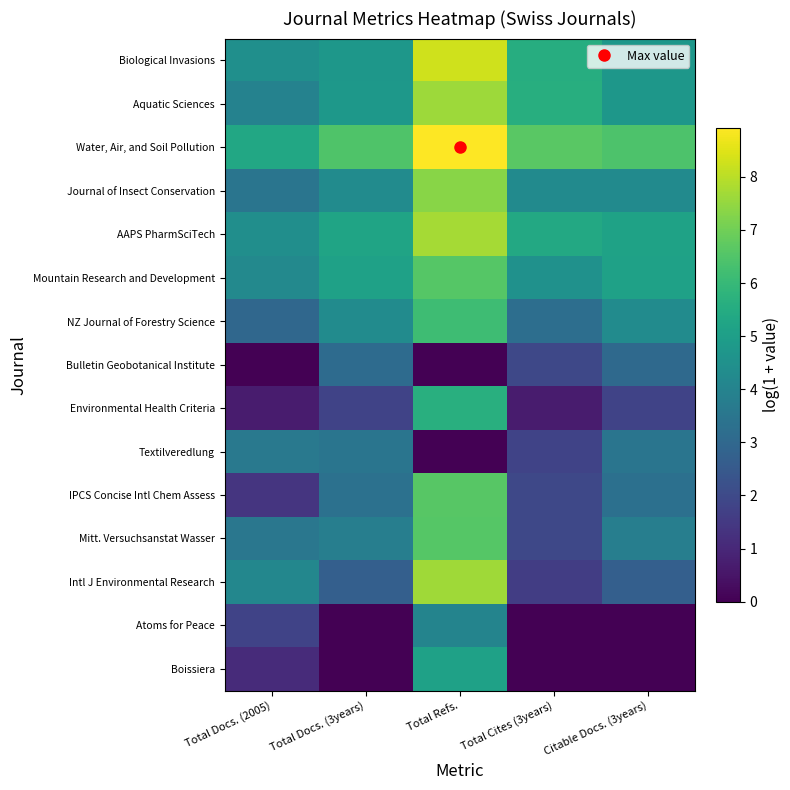

Reading left to right, what are all the values shown in this chart?

Biological Invasions: Total Docs. (2005)=4.5	Total Docs. (3years)=4.7	Total Refs.=8.3	Total Cites (3years)=5.6	Citable Docs. (3years)=4.7
Aquatic Sciences: Total Docs. (2005)=4.0	Total Docs. (3years)=4.8	Total Refs.=7.6	Total Cites (3years)=5.6	Citable Docs. (3years)=4.7
Water, Air, and Soil Pollution: Total Docs. (2005)=5.4	Total Docs. (3years)=6.5	Total Refs.=8.9	Total Cites (3years)=6.6	Citable Docs. (3years)=6.4
Journal of Insect Conservation: Total Docs. (2005)=3.5	Total Docs. (3years)=4.3	Total Refs.=7.3	Total Cites (3years)=4.3	Citable Docs. (3years)=4.3
AAPS PharmSciTech: Total Docs. (2005)=4.4	Total Docs. (3years)=5.2	Total Refs.=7.7	Total Cites (3years)=5.4	Citable Docs. (3years)=5.2
Mountain Research and Development: Total Docs. (2005)=4.2	Total Docs. (3years)=5.1	Total Refs.=6.6	Total Cites (3years)=4.5	Citable Docs. (3years)=5.1
NZ Journal of Forestry Science: Total Docs. (2005)=3.0	Total Docs. (3years)=4.3	Total Refs.=6.2	Total Cites (3years)=3.2	Citable Docs. (3years)=4.3
Bulletin Geobotanical Institute: Total Docs. (2005)=0.0	Total Docs. (3years)=3.1	Total Refs.=0.0	Total Cites (3years)=1.9	Citable Docs. (3years)=3.0
Environmental Health Criteria: Total Docs. (2005)=0.7	Total Docs. (3years)=1.8	Total Refs.=5.6	Total Cites (3years)=0.7	Citable Docs. (3years)=1.8
Textilveredlung: Total Docs. (2005)=3.6	Total Docs. (3years)=3.5	Total Refs.=0.0	Total Cites (3years)=1.8	Citable Docs. (3years)=3.5
IPCS Concise Intl Chem Assess: Total Docs. (2005)=1.4	Total Docs. (3years)=3.3	Total Refs.=6.6	Total Cites (3years)=1.9	Citable Docs. (3years)=3.3
Mitt. Versuchsanstat Wasser: Total Docs. (2005)=3.5	Total Docs. (3years)=3.8	Total Refs.=6.6	Total Cites (3years)=1.9	Citable Docs. (3years)=3.8
Intl J Environmental Research: Total Docs. (2005)=4.1	Total Docs. (3years)=2.7	Total Refs.=7.6	Total Cites (3years)=1.6	Citable Docs. (3years)=2.7
Atoms for Peace: Total Docs. (2005)=1.8	Total Docs. (3years)=0.0	Total Refs.=4.0	Total Cites (3years)=0.0	Citable Docs. (3years)=0.0
Boissiera: Total Docs. (2005)=1.1	Total Docs. (3years)=0.0	Total Refs.=5.1	Total Cites (3years)=0.0	Citable Docs. (3years)=0.0